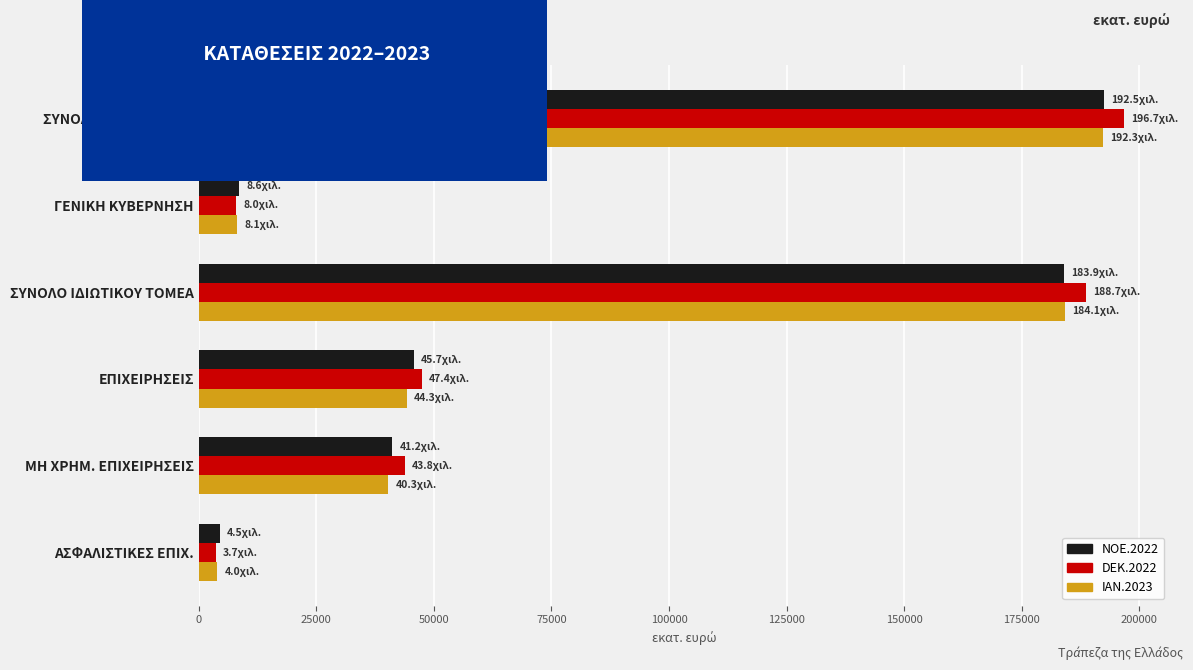

True or false: IAN.2023 has a value of 44312.4 at ΕΠΙΧΕΙΡΗΣΕΙΣ.

True